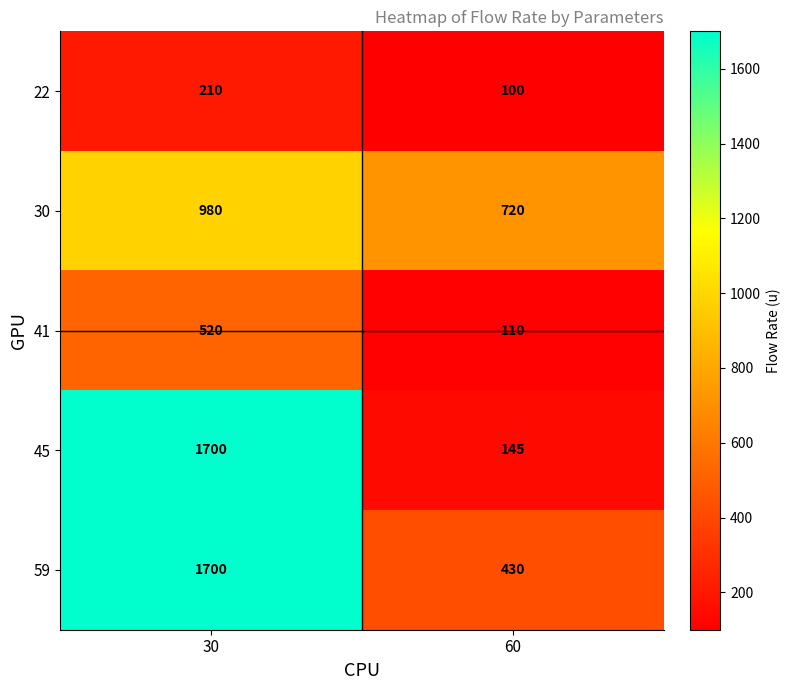

Is it true that 59 equals 1700 at 30?

True